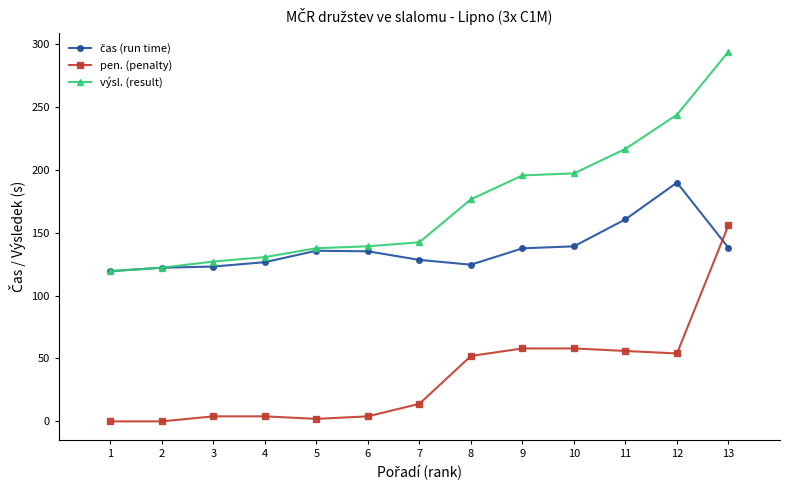

What is the maximum value shown in the chart?

294.0